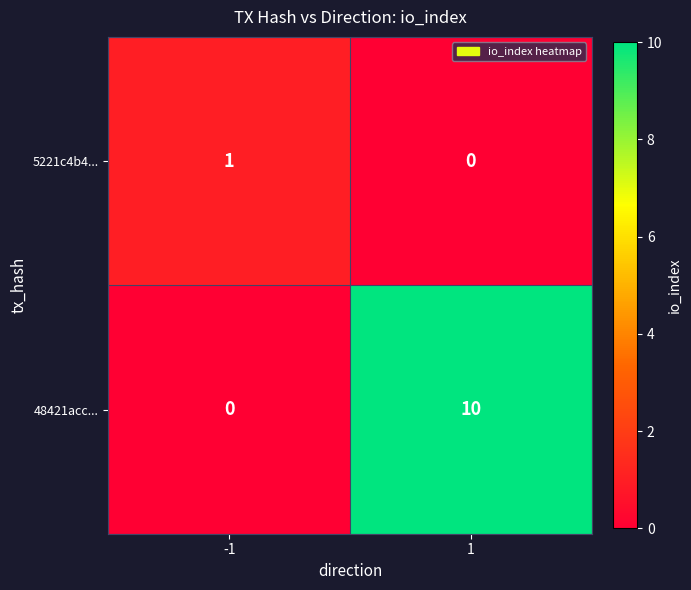

Count the number of categories in the chart.

2